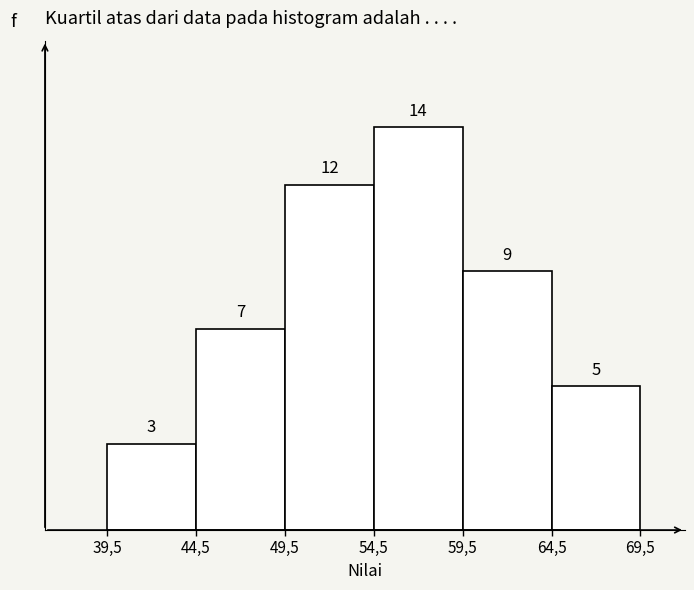

Reading left to right, transcribe all the data shown in this chart.

39,5=3	44,5=7	49,5=12	54,5=14	59,5=9	64,5=5